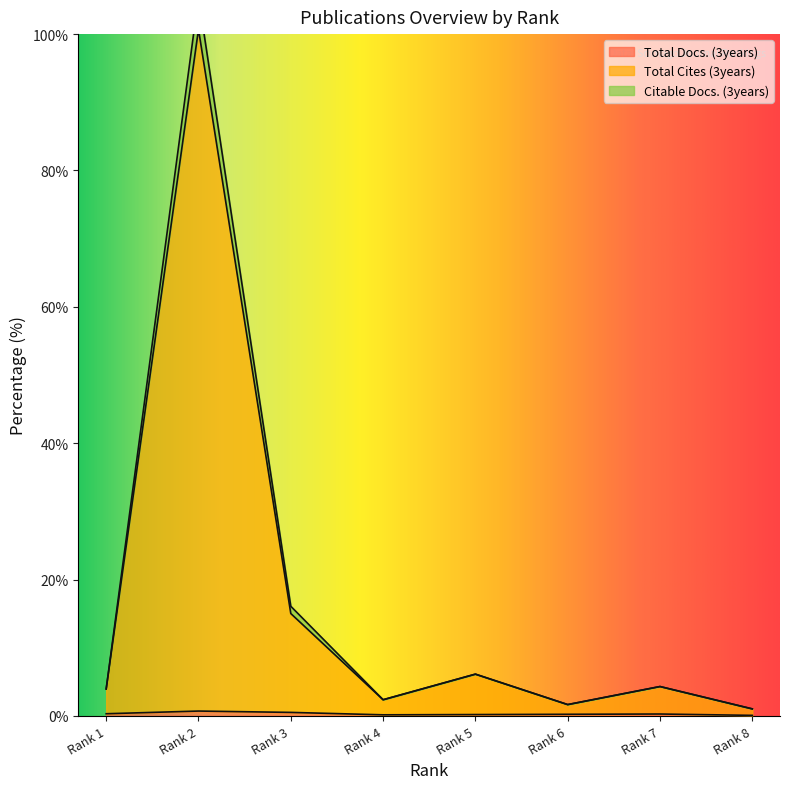

True or false: Total Docs. (3years) has a value of 0.2 at Rank 4.

True